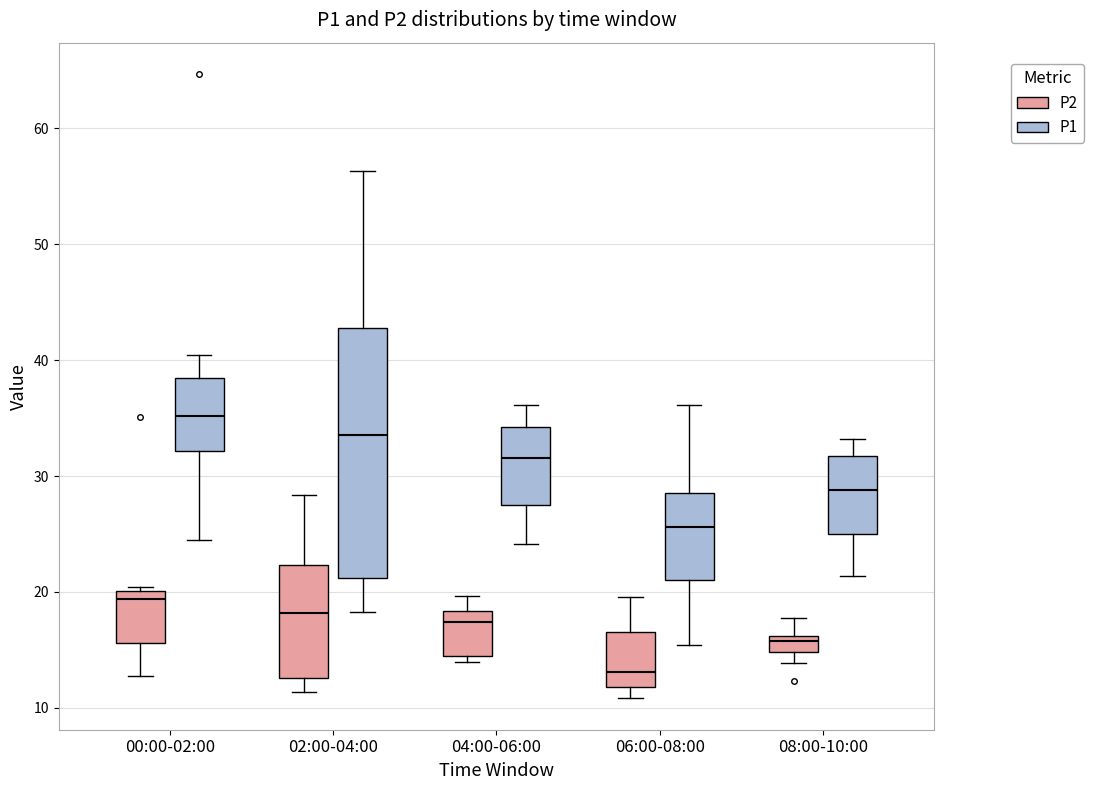

Which box is the tallest, from its lower edge to its upper edge?

02:00-04:00 (P1)